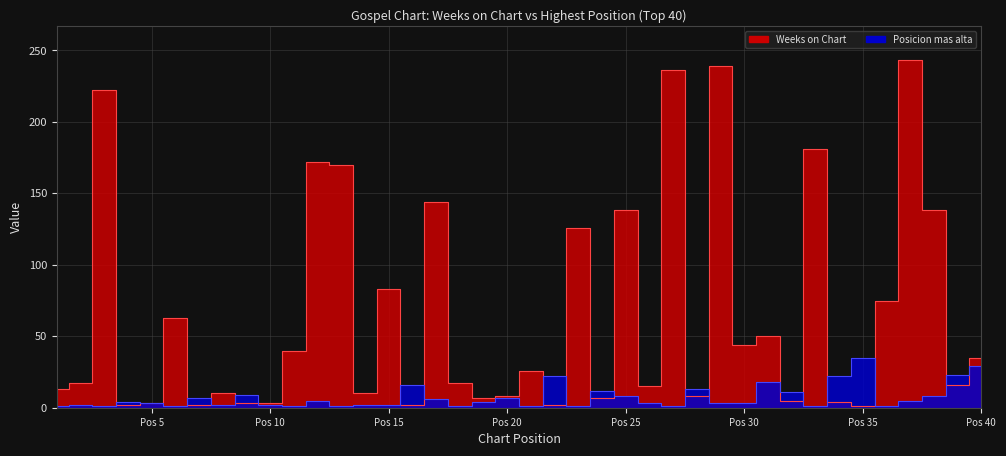

Which series has the largest range (max minus min)?

Weeks on Chart